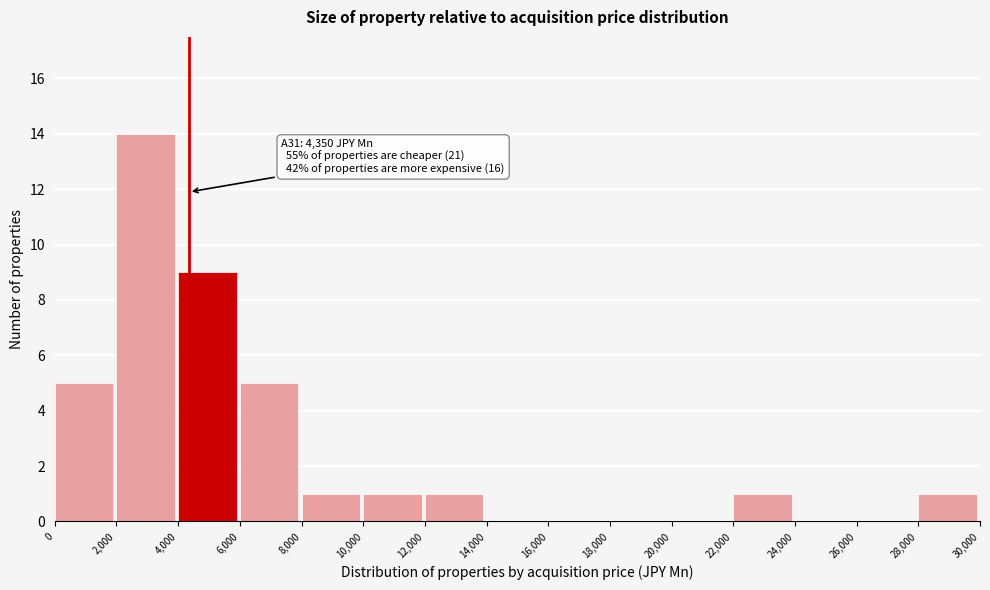

Over which range of the x-axis is the bar tallest?

2,000 to 4,000